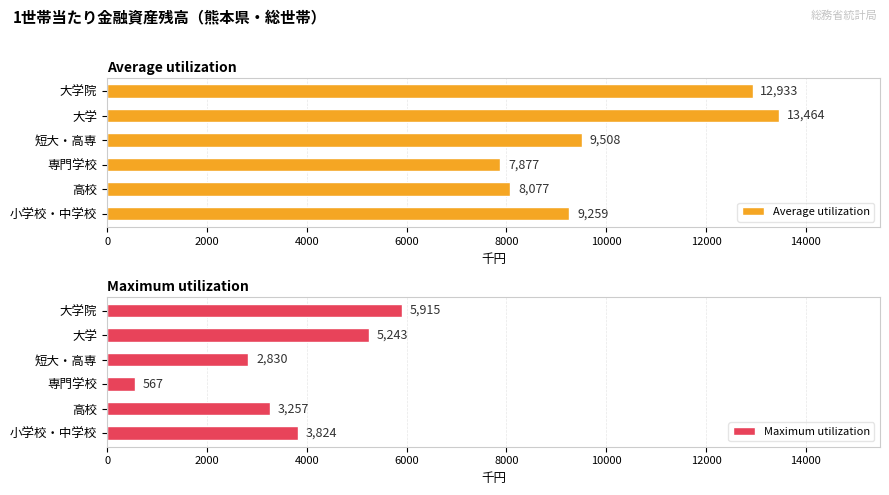

At which label is Average utilization closest to 10670?

短大・高専